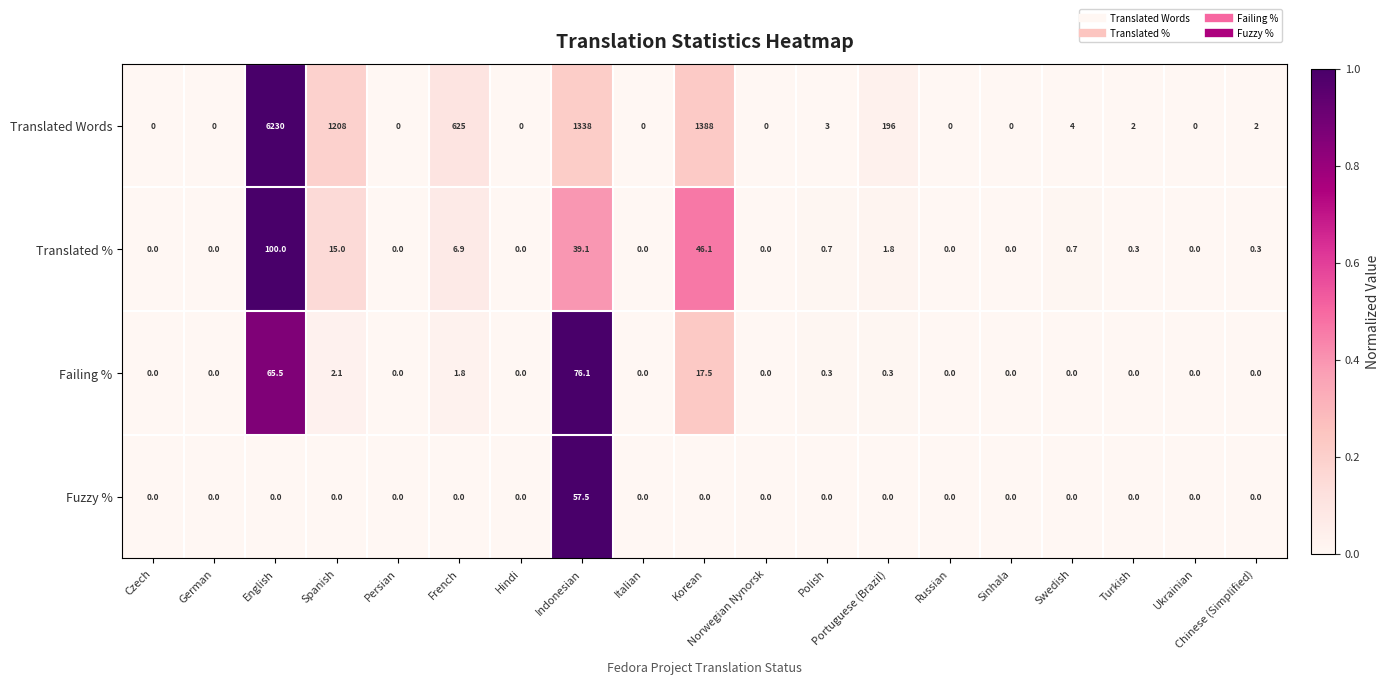

What is the sum of all Translated % values?

210.9